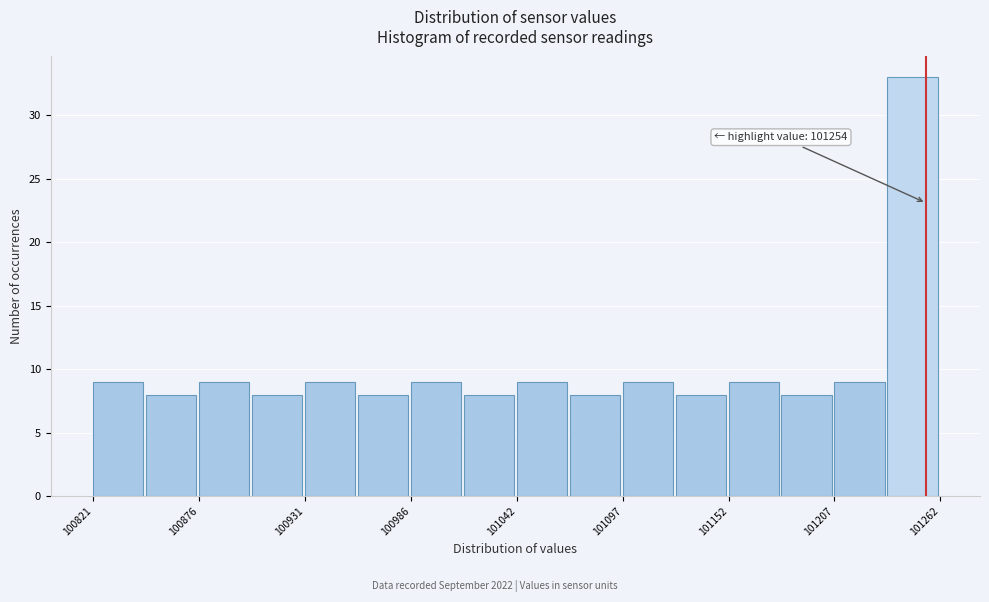

Around what value on the x-axis is the tallest bar? Give the approximate position of its centre, as read against the axis.

101250